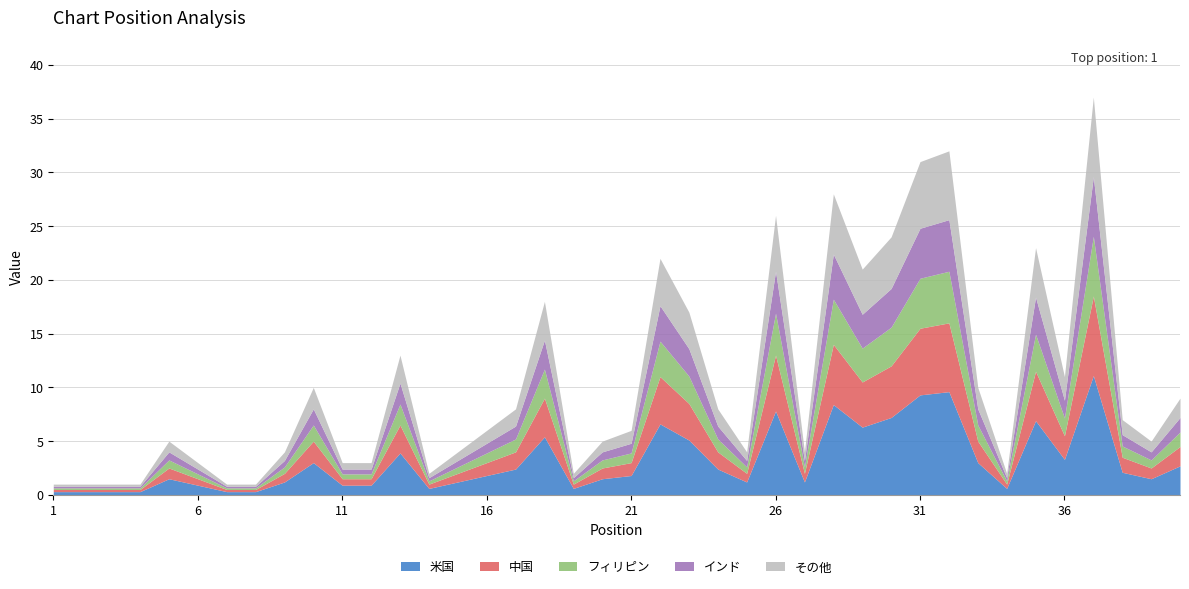

The Peak Position series shows 1 at 1. True or false?

True